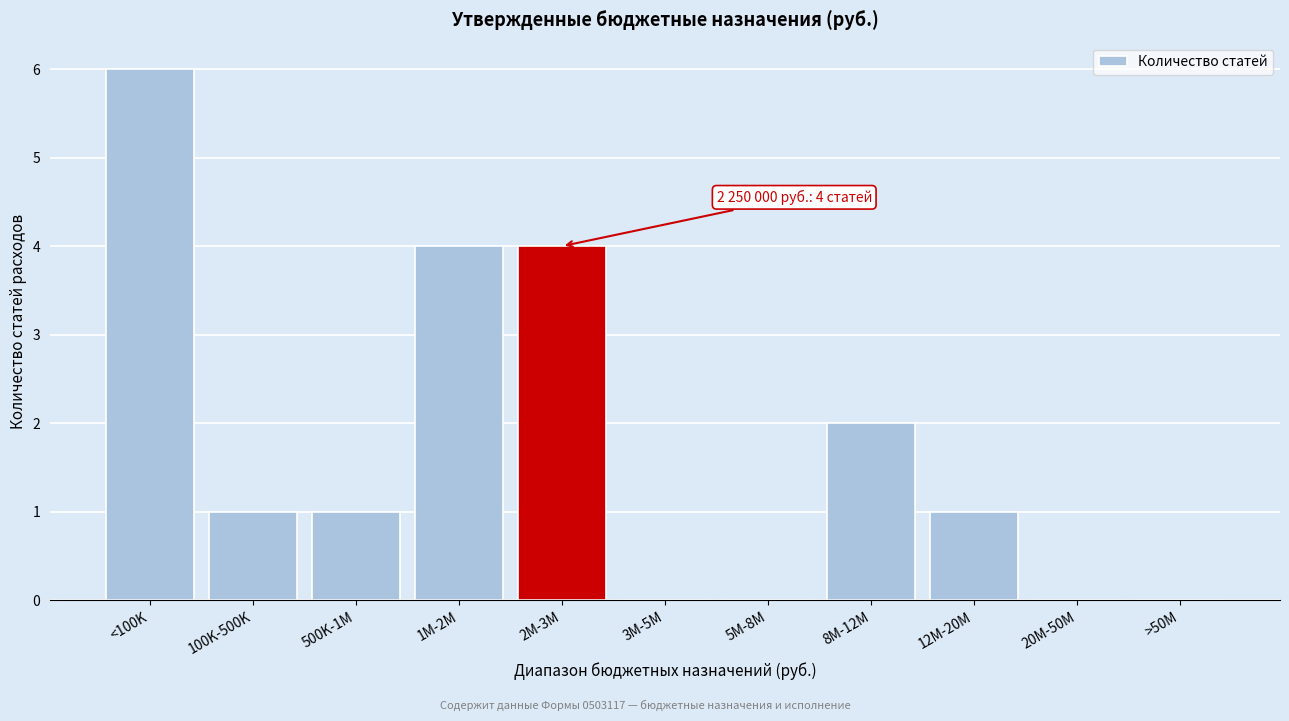

Reading left to right, extract all data points from this chart.

<100K=6	100K-500K=1	500K-1M=1	1M-2M=4	2M-3M=4	3M-5M=0	5M-8M=0	8M-12M=2	12M-20M=1	20M-50M=0	>50M=0